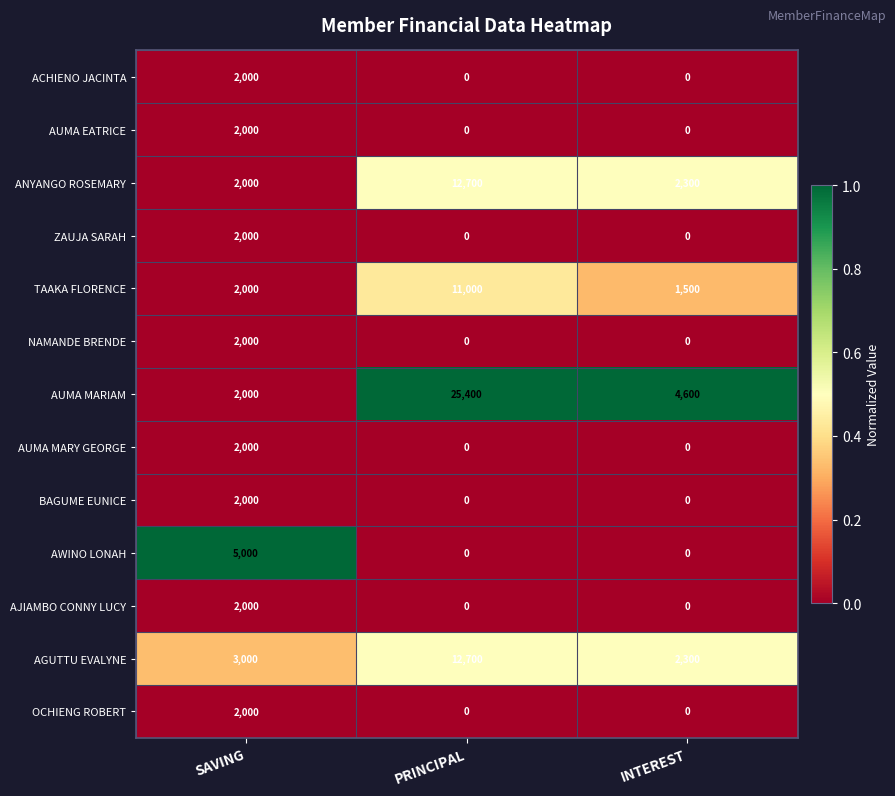

How many series are shown in this chart?

13